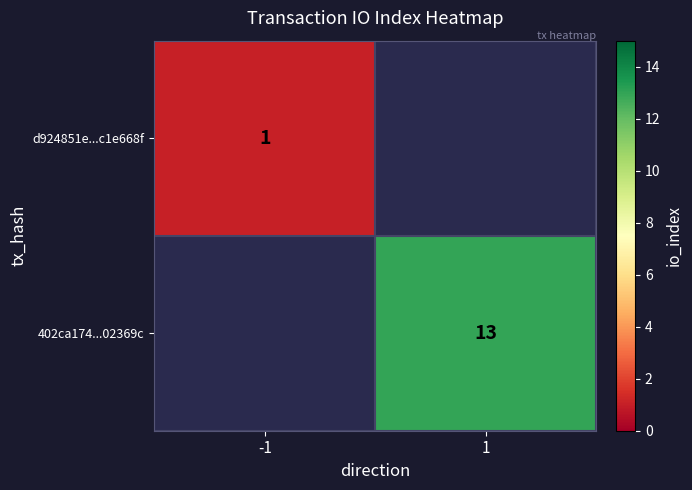

The value of d924851e...c1e668f at -1 is 1. True or false?

True